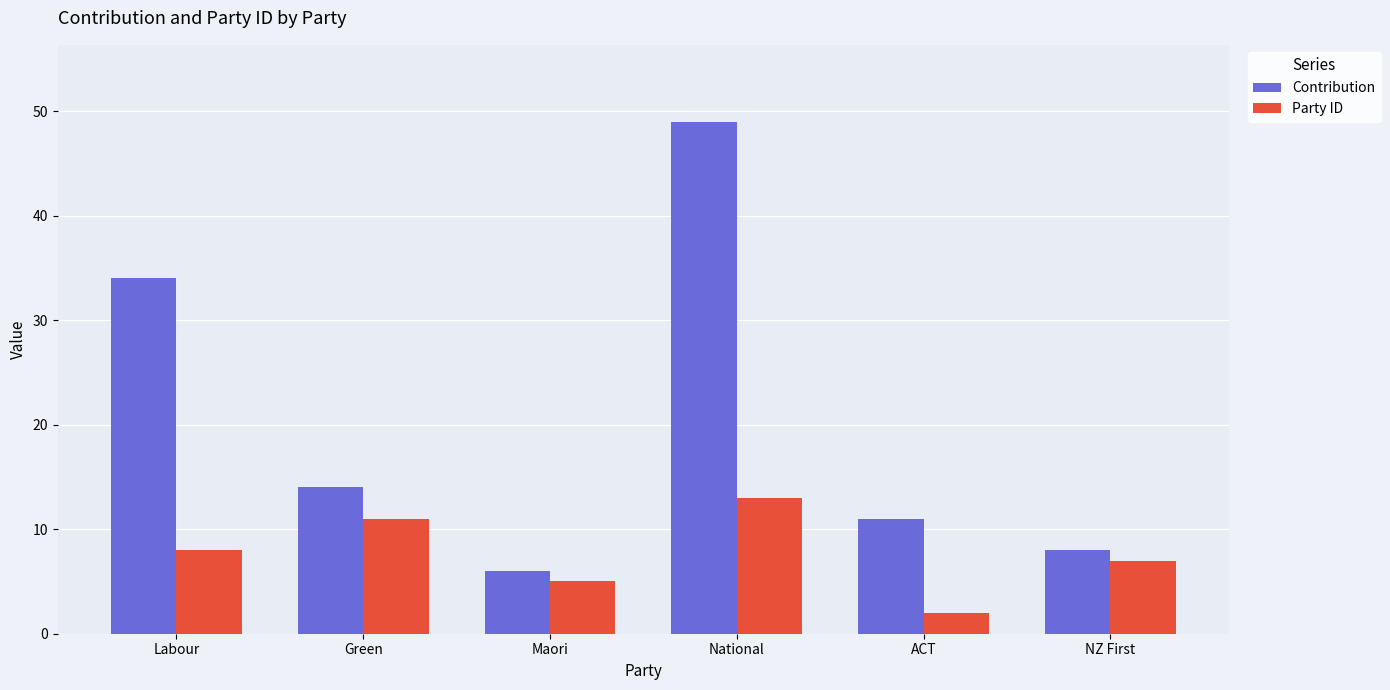

What is the label of the 3rd bar from the left?

Maori